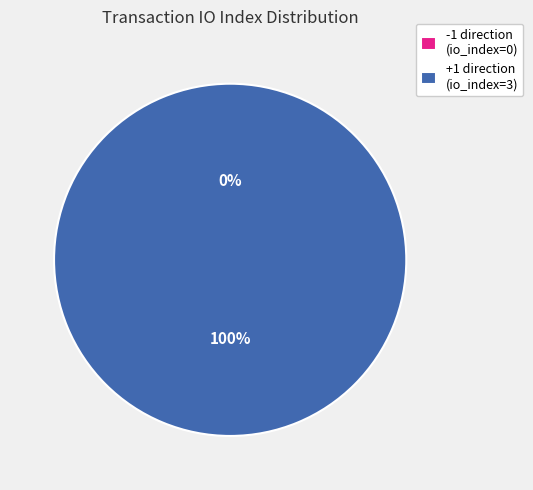

Is +1 direction (io_index=3) the majority of the pie?

Yes